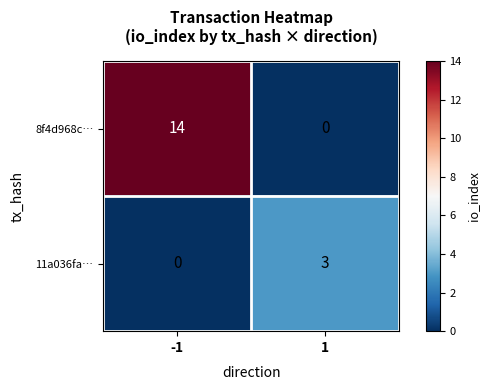

At -1, list the series in order from largest to smallest.

8f4d968c…, 11a036fa…